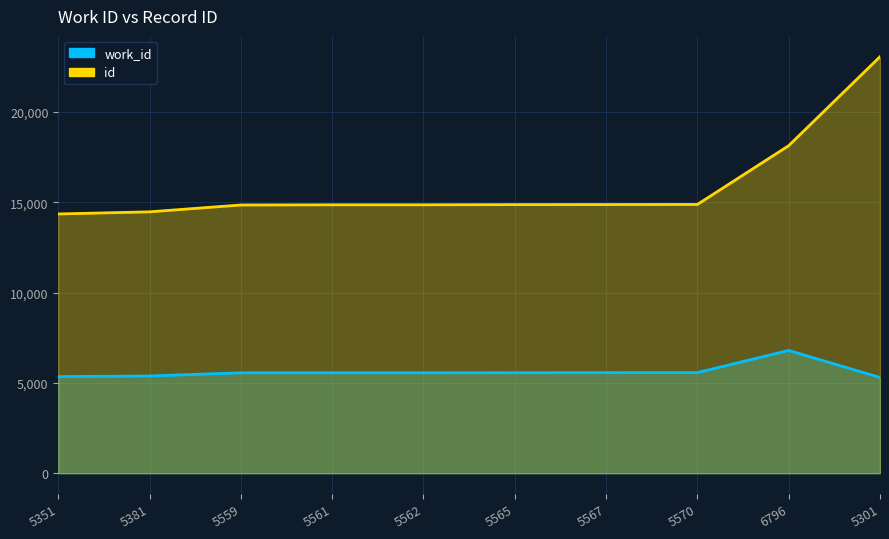

What is the value of the work_id point at the 1st from the left?

5351